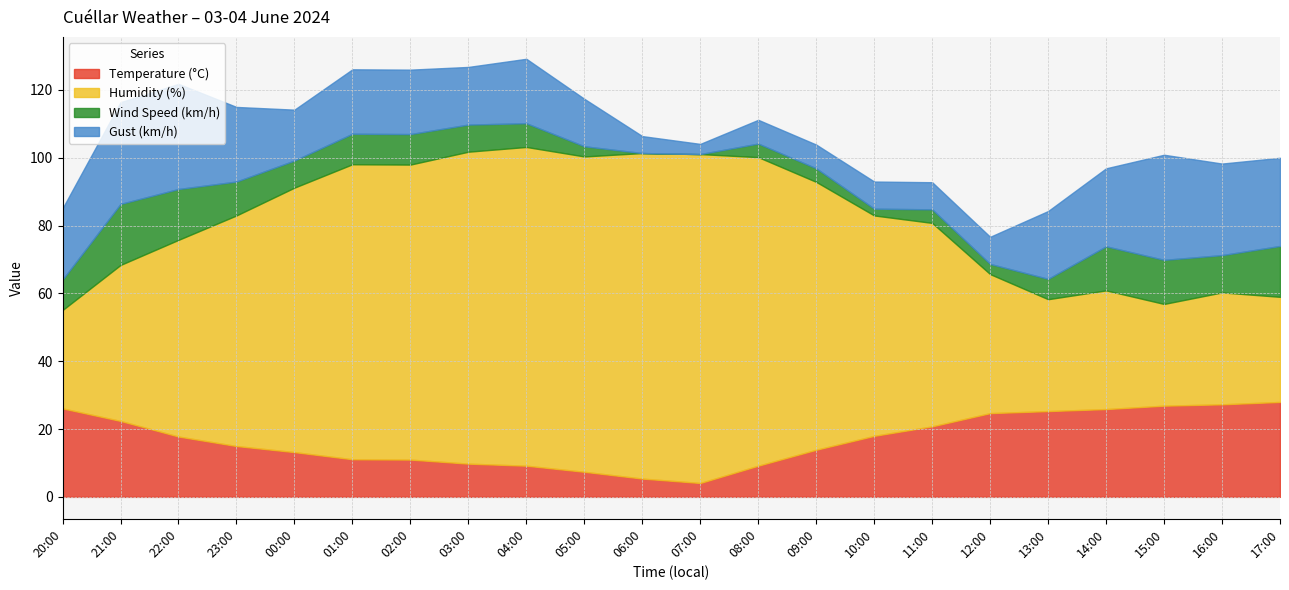

How many intersections are there between Gust (km/h) and Temperature (°C)?

4